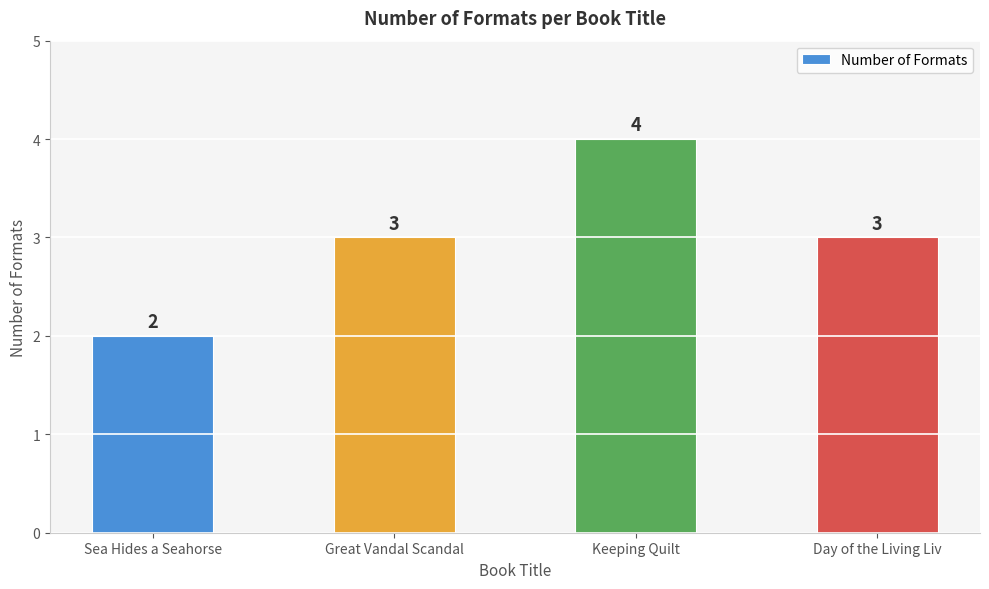

Which category has the highest value across all series?

Keeping Quilt